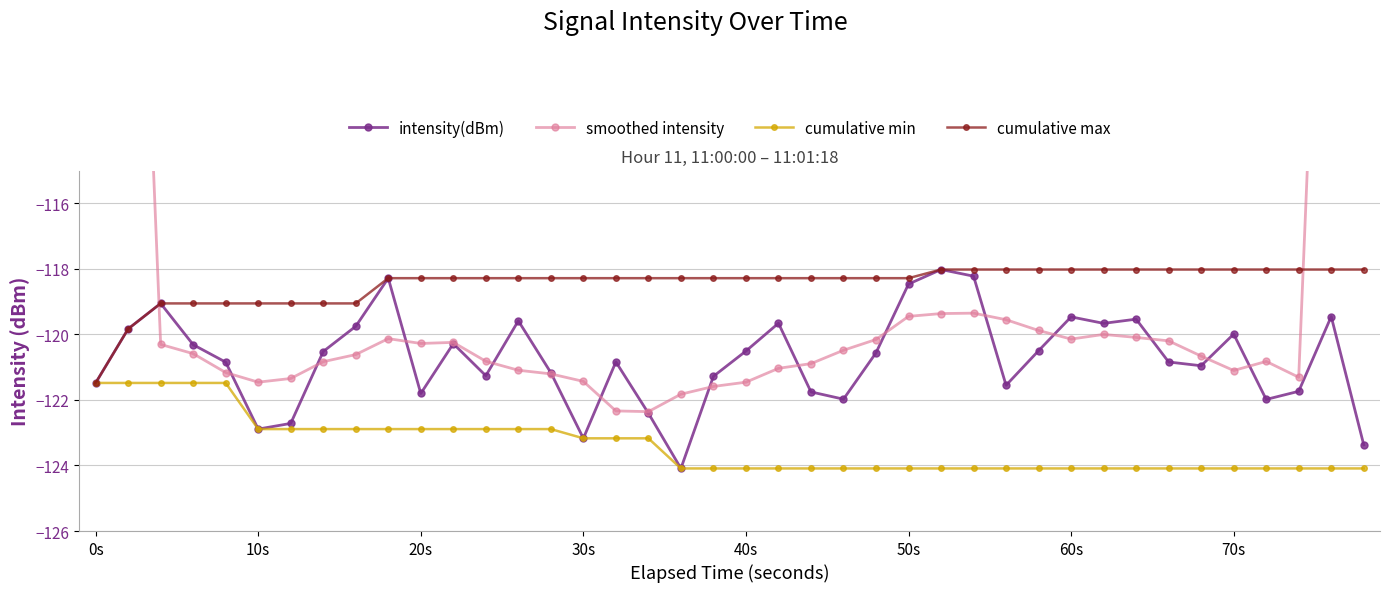

Which category has the lowest value in the cumulative max series?

0s